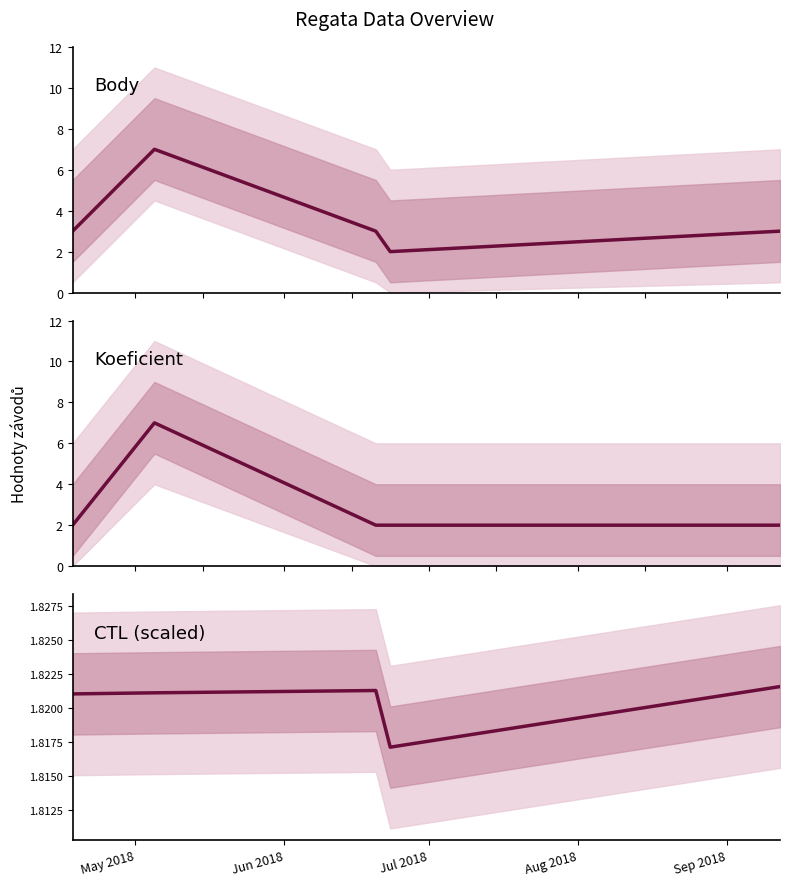

How many interior local peaks does the CTL (scaled) series have?

1